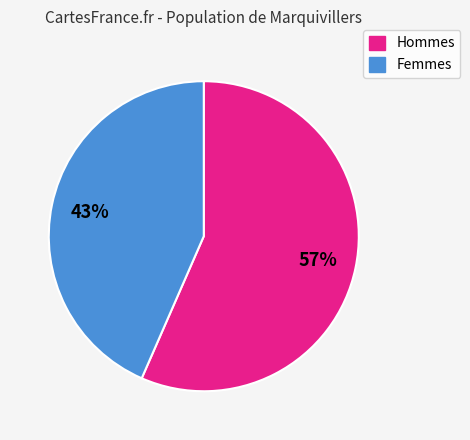

To the nearest percent, what is the average slice percentage?

50%